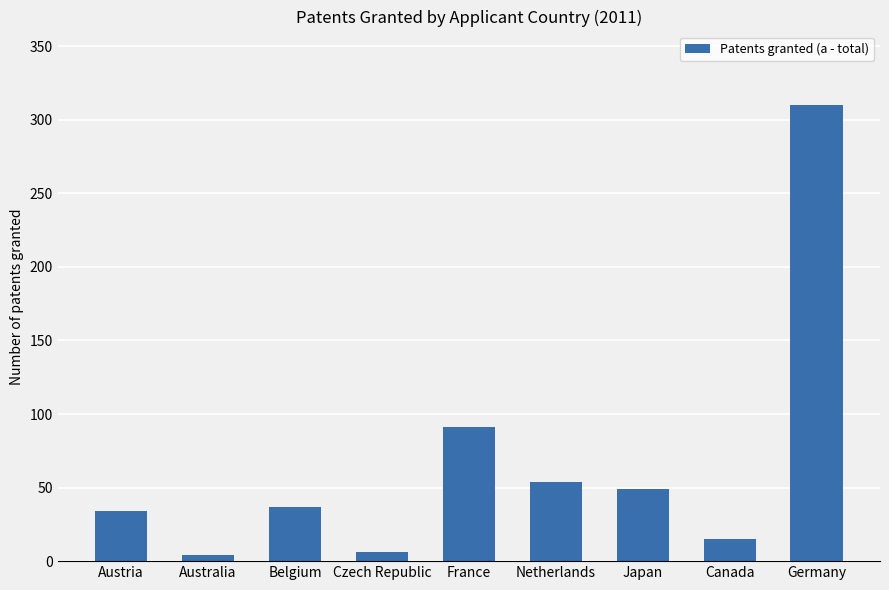

True or false: the data shows 4 at Australia.

True